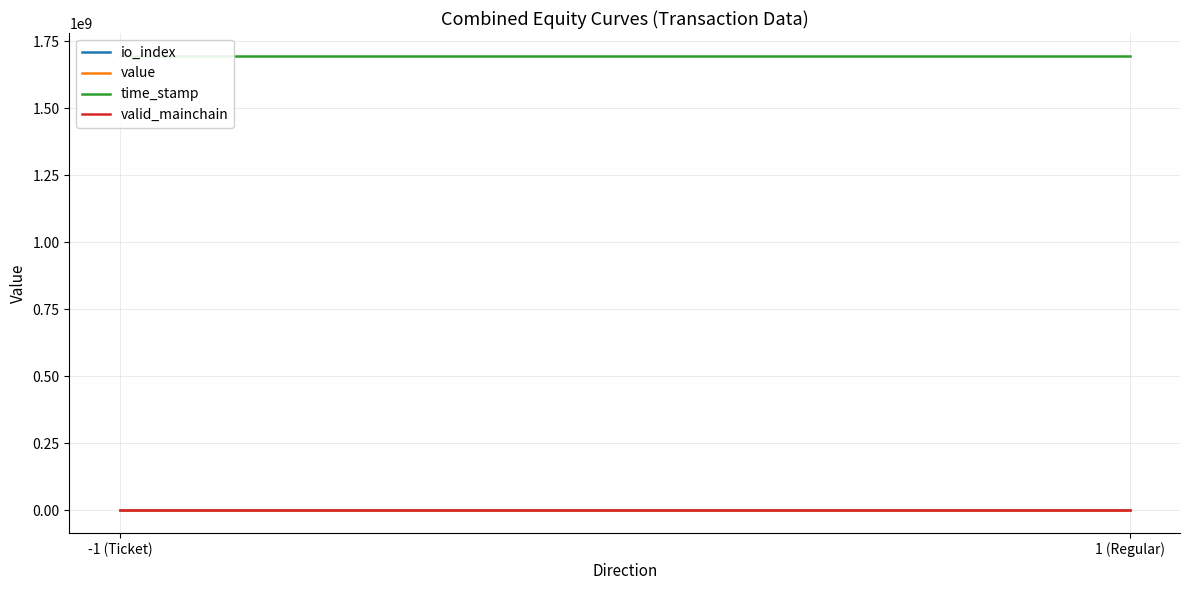

How many series are shown in this chart?

4